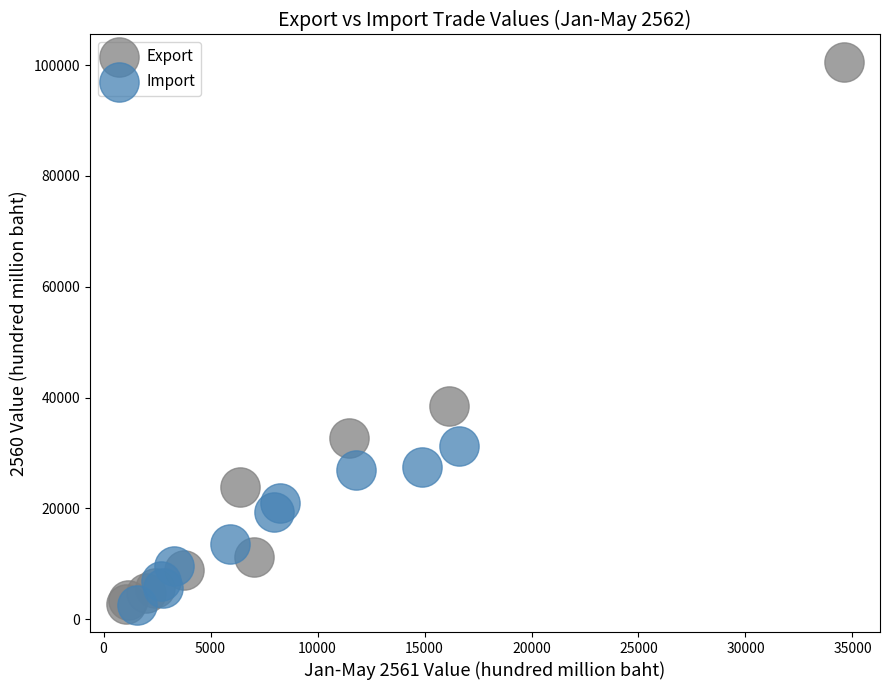

Which series contains the highest Y value?

Export